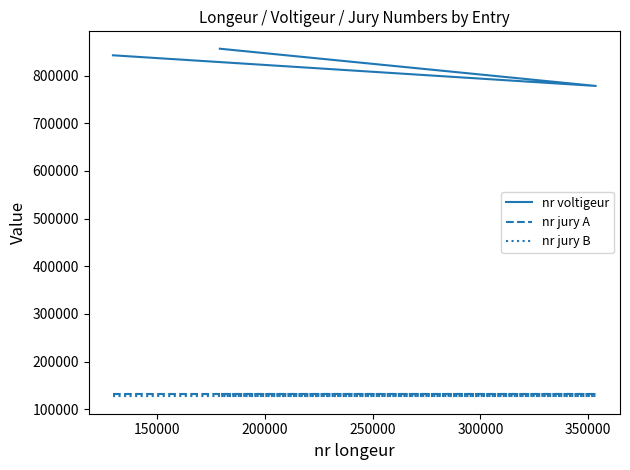

What is the maximum value for nr jury A?

131768